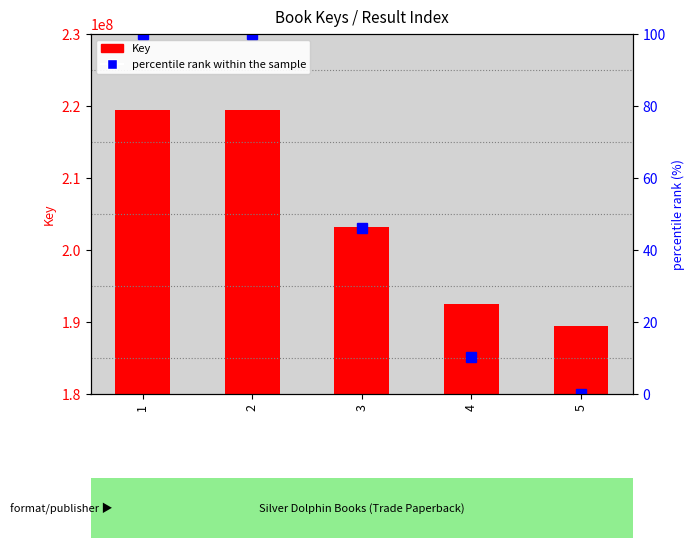

At which label is Key (count) closest to 204389873?

3